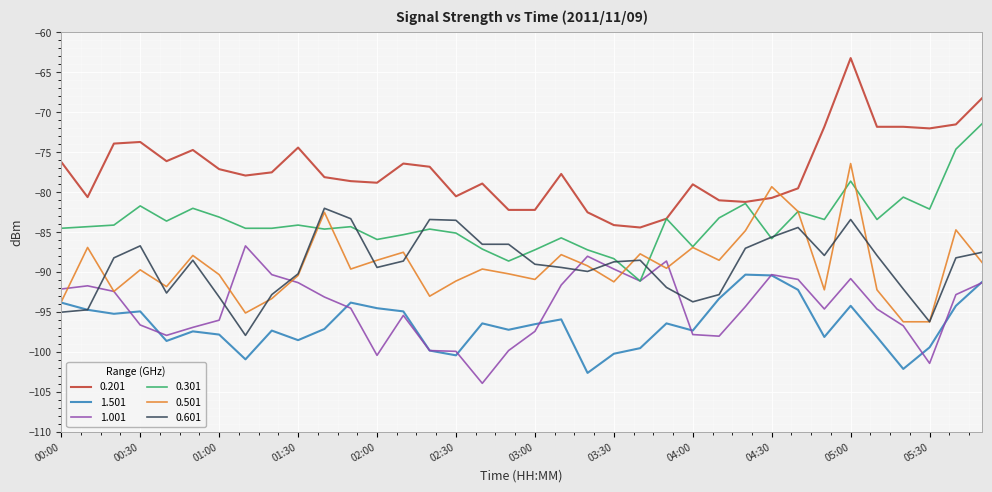

List the series in order of their peak value, lowest first.

1.501, 1.001, 0.601, 0.501, 0.301, 0.201